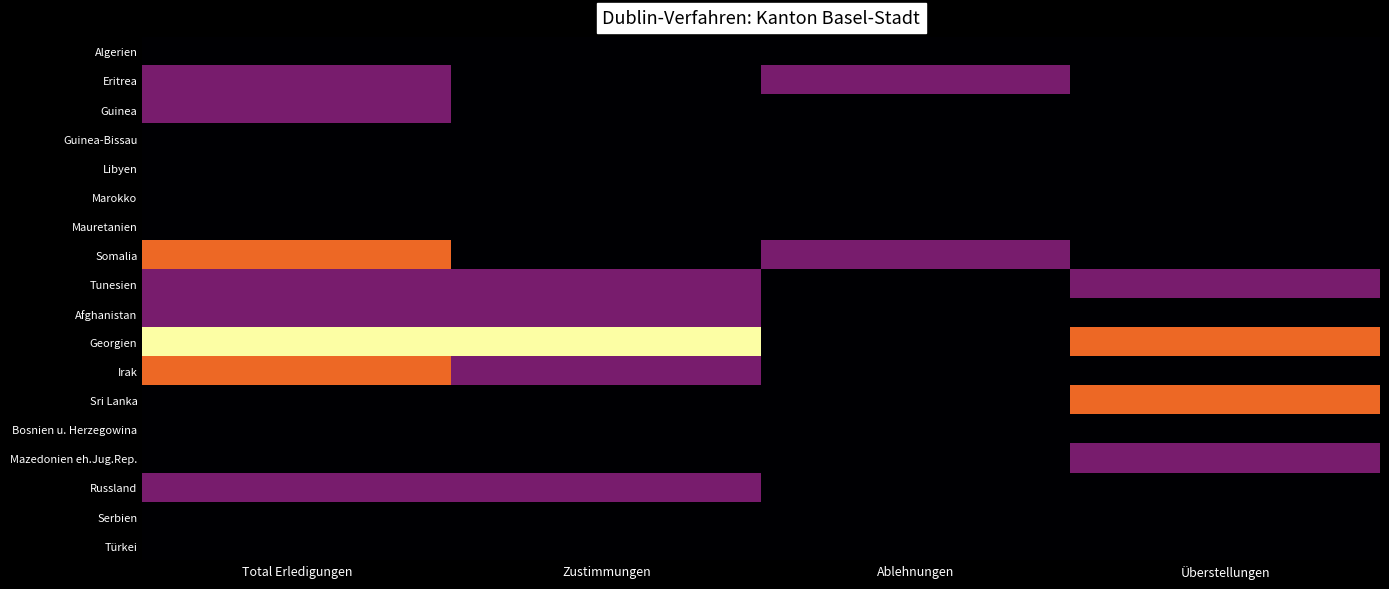

Reading right to left, list all the values displayed in this chart.

Algerien: Überstellungen=0	Ablehnungen=0	Zustimmungen=0	Total Erledigungen=0
Eritrea: Überstellungen=0	Ablehnungen=1	Zustimmungen=0	Total Erledigungen=1
Guinea: Überstellungen=0	Ablehnungen=0	Zustimmungen=0	Total Erledigungen=1
Guinea-Bissau: Überstellungen=0	Ablehnungen=0	Zustimmungen=0	Total Erledigungen=0
Libyen: Überstellungen=0	Ablehnungen=0	Zustimmungen=0	Total Erledigungen=0
Marokko: Überstellungen=0	Ablehnungen=0	Zustimmungen=0	Total Erledigungen=0
Mauretanien: Überstellungen=0	Ablehnungen=0	Zustimmungen=0	Total Erledigungen=0
Somalia: Überstellungen=0	Ablehnungen=1	Zustimmungen=0	Total Erledigungen=2
Tunesien: Überstellungen=1	Ablehnungen=0	Zustimmungen=1	Total Erledigungen=1
Afghanistan: Überstellungen=0	Ablehnungen=0	Zustimmungen=1	Total Erledigungen=1
Georgien: Überstellungen=2	Ablehnungen=0	Zustimmungen=3	Total Erledigungen=3
Irak: Überstellungen=0	Ablehnungen=0	Zustimmungen=1	Total Erledigungen=2
Sri Lanka: Überstellungen=2	Ablehnungen=0	Zustimmungen=0	Total Erledigungen=0
Bosnien u. Herzegowina: Überstellungen=0	Ablehnungen=0	Zustimmungen=0	Total Erledigungen=0
Mazedonien eh.Jug.Rep.: Überstellungen=1	Ablehnungen=0	Zustimmungen=0	Total Erledigungen=0
Russland: Überstellungen=0	Ablehnungen=0	Zustimmungen=1	Total Erledigungen=1
Serbien: Überstellungen=0	Ablehnungen=0	Zustimmungen=0	Total Erledigungen=0
Türkei: Überstellungen=0	Ablehnungen=0	Zustimmungen=0	Total Erledigungen=0